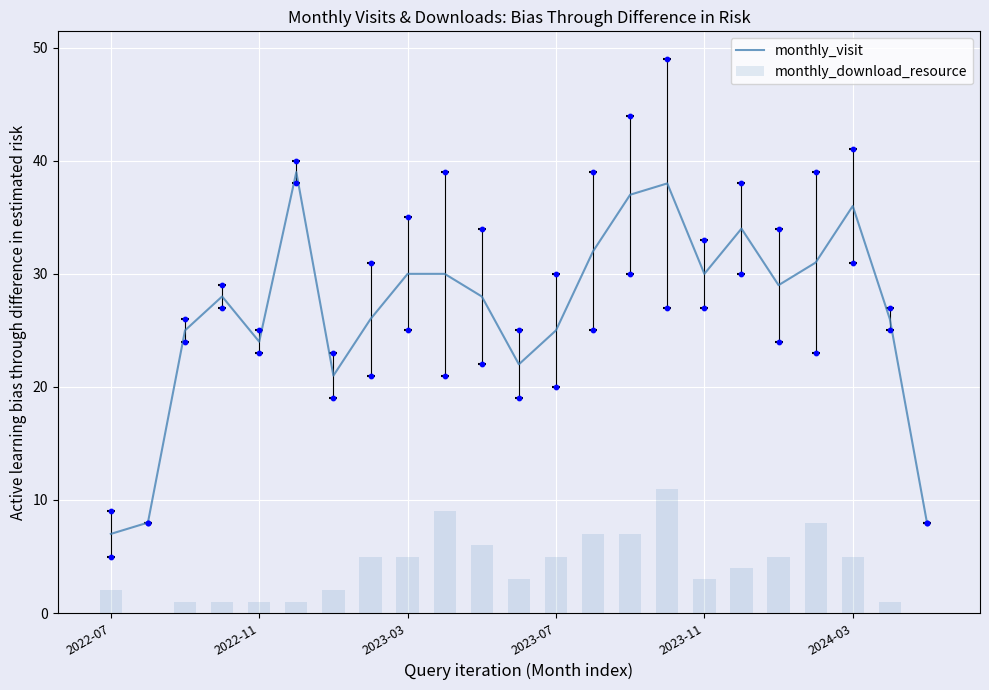

What is the minimum value for monthly_visit?

7